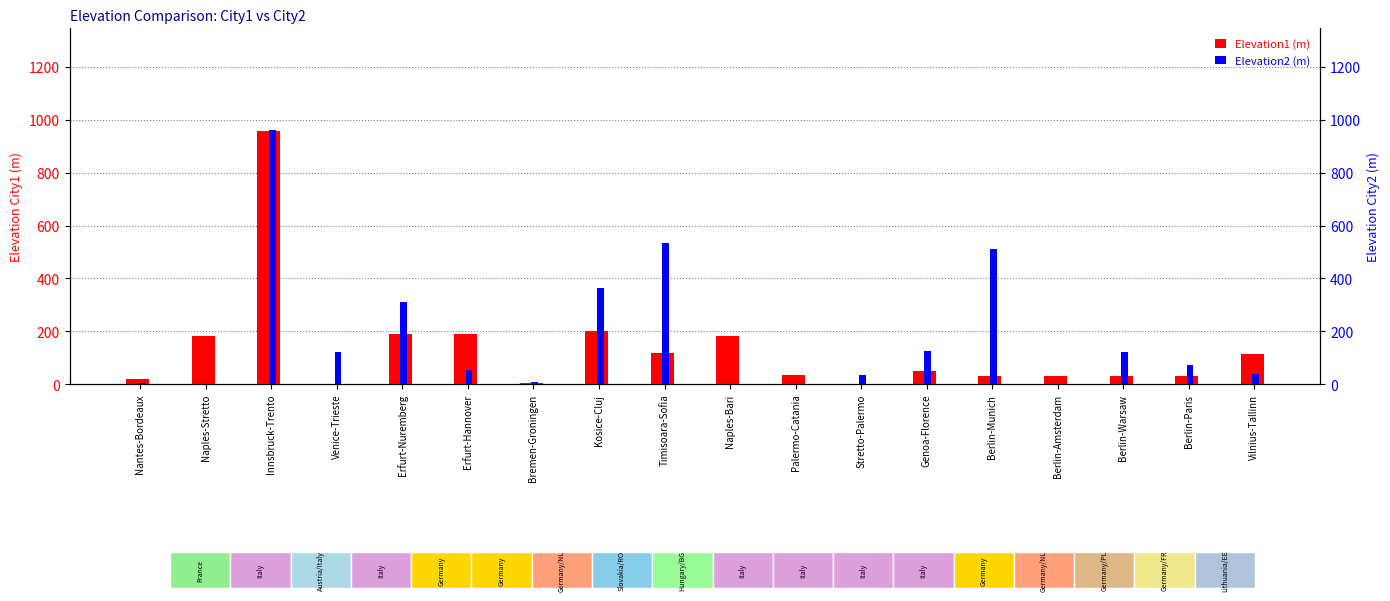

List the labels in order of Elevation1 value, largest first.

Innsbruck-Trento, Kosice-Cluj, Erfurt-Nuremberg, Erfurt-Hannover, Naples-Stretto, Naples-Bari, Timisoara-Sofia, Vilnius-Tallinn, Genoa-Florence, Palermo-Catania, Berlin-Munich, Berlin-Amsterdam, Berlin-Warsaw, Berlin-Paris, Nantes-Bordeaux, Bremen-Groningen, Stretto-Palermo, Venice-Trieste